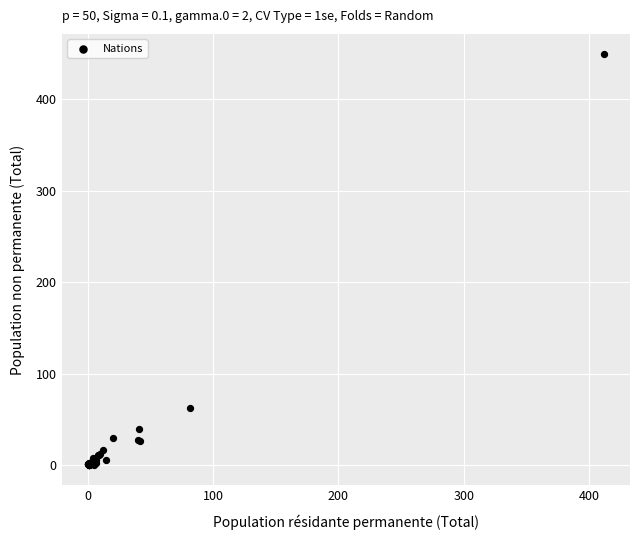

What Y value in the scatter plot is closest to 224?

62